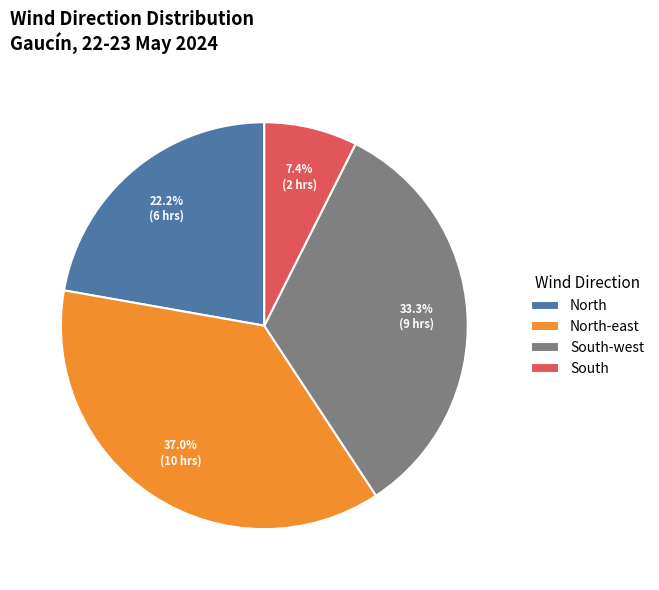

Is South the majority of the pie?

No